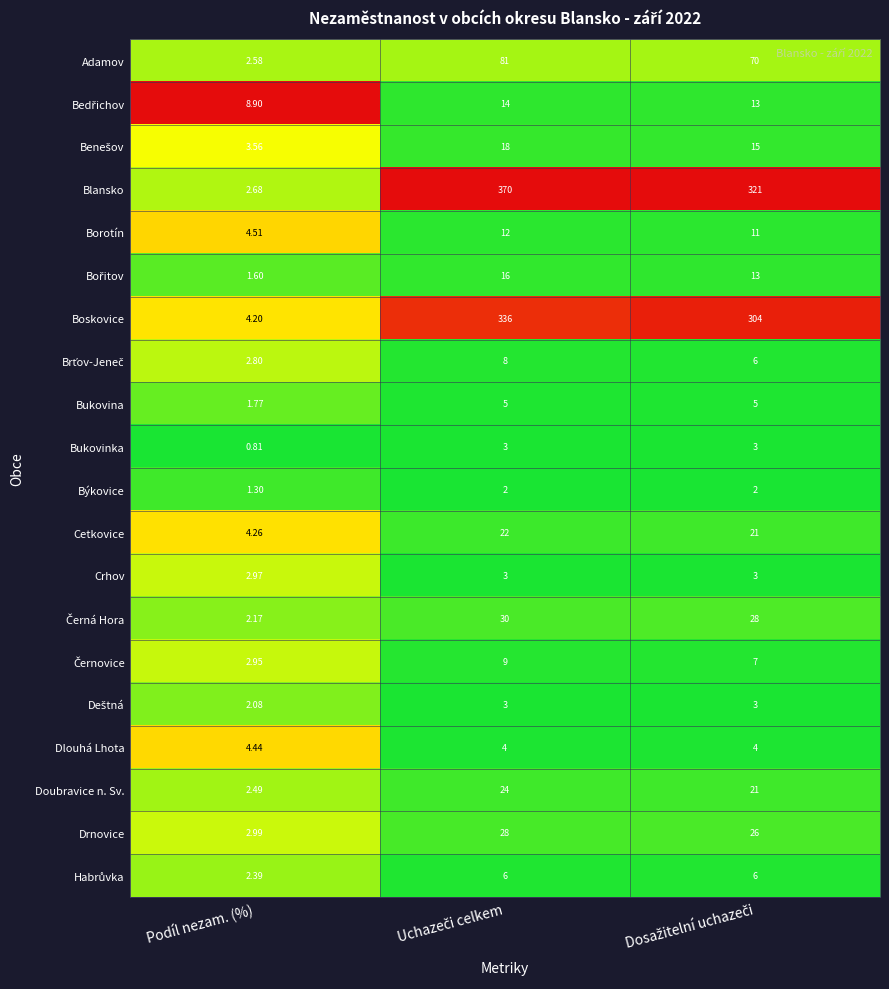

Which series has the largest total across all categories?

Blansko